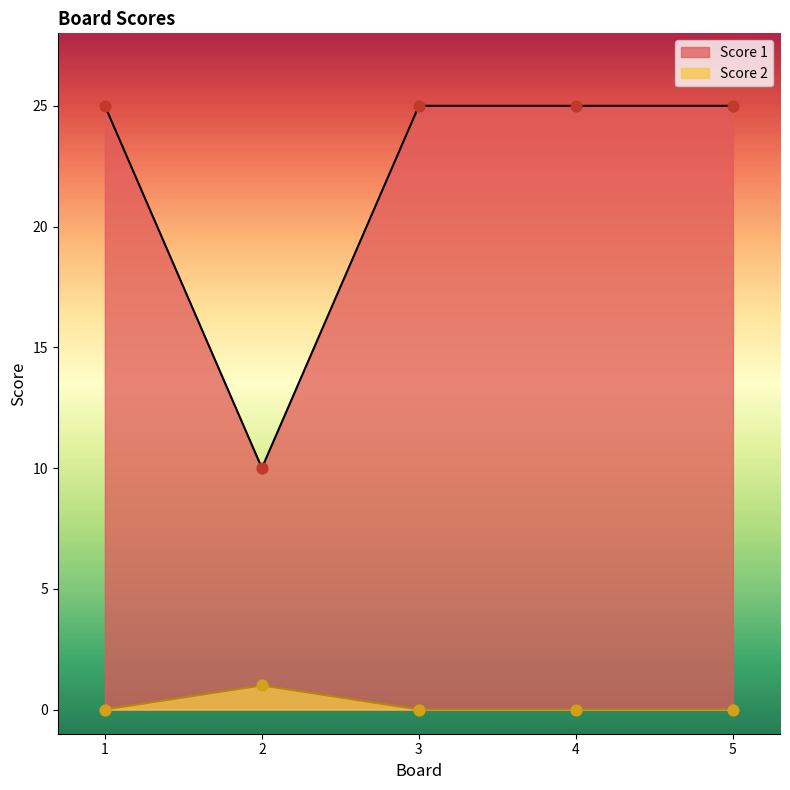

What are all the series names shown in the legend?

Score 1, Score 2